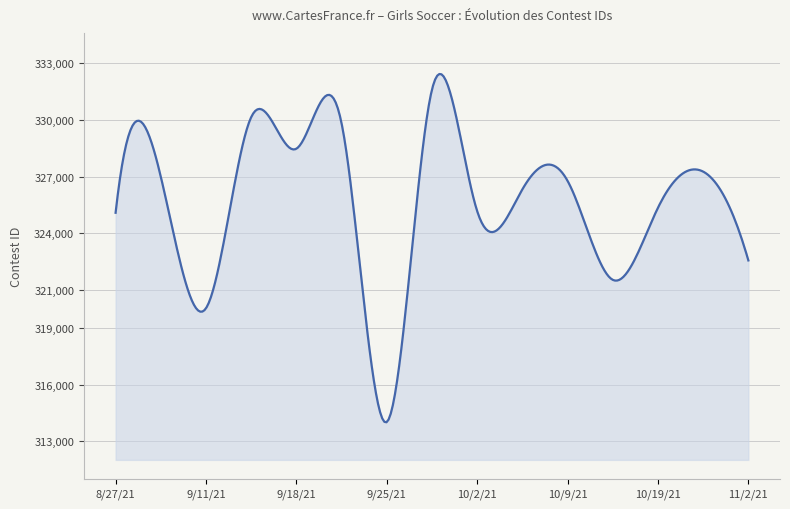

What is the minimum value shown in the chart?

314003.7